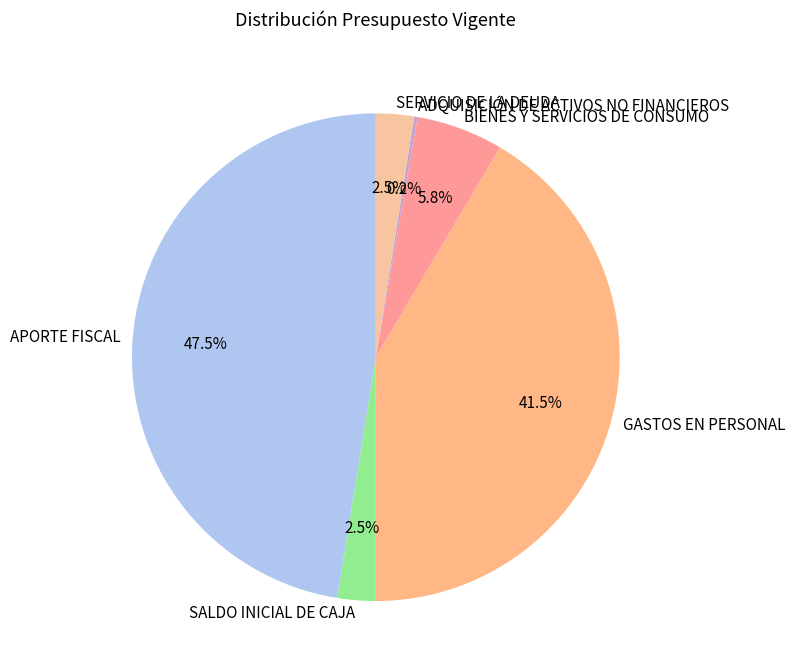

Do GASTOS EN PERSONAL and BIENES Y SERVICIOS DE CONSUMO together represent more than half of the pie?

No